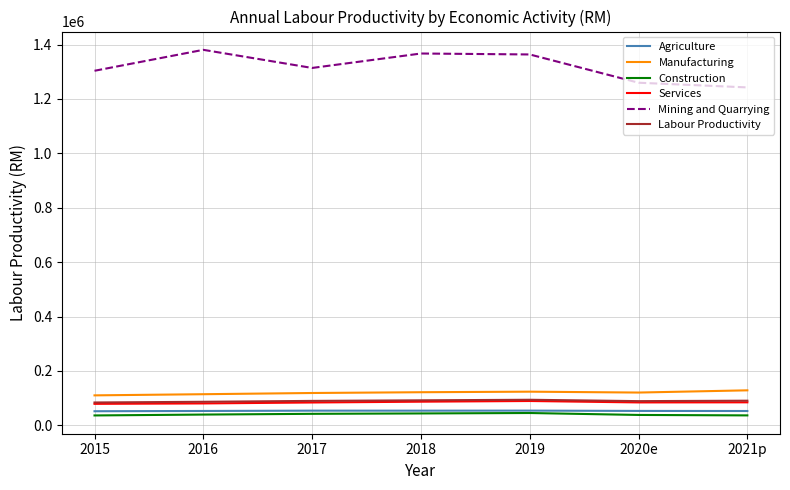

True or false: Agriculture and Manufacturing intersect in this chart.

False